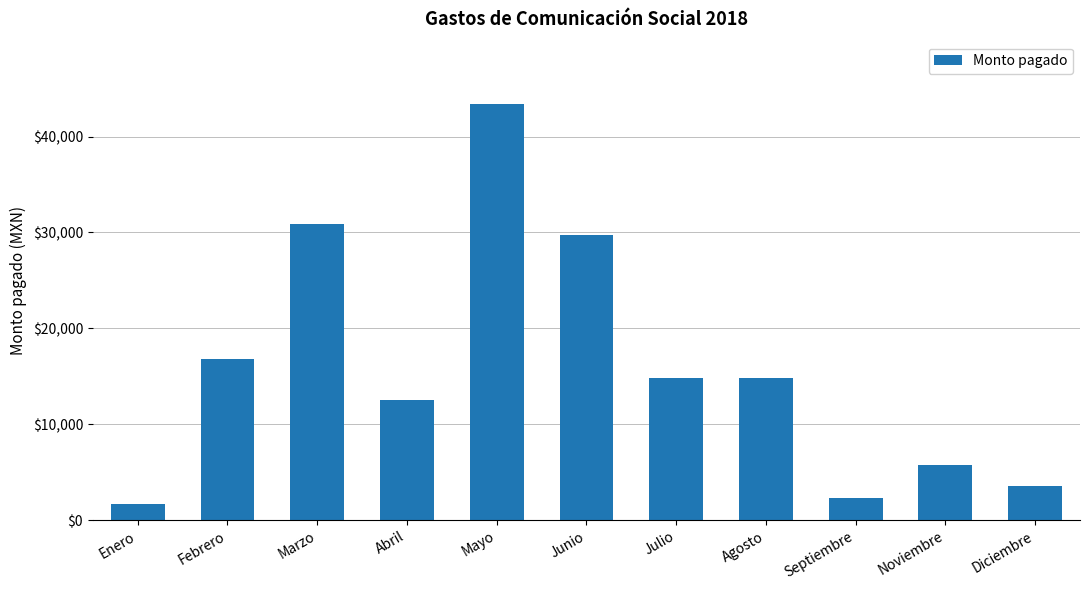

Read the value at Agosto.

14848.0